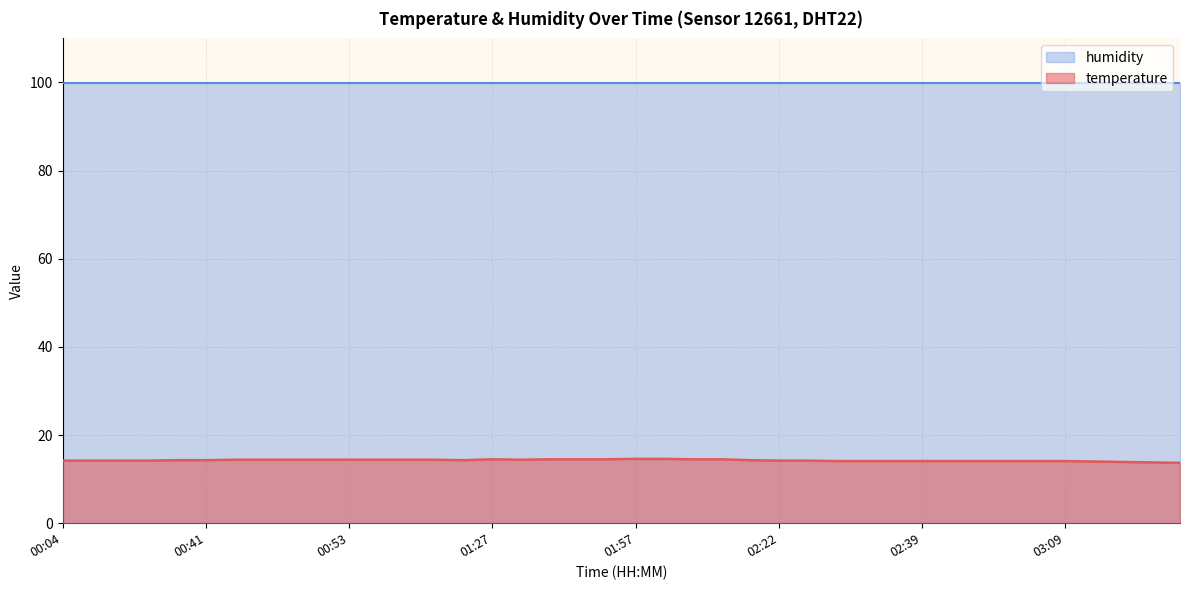

At which label does the data first exceed 14?

00:04